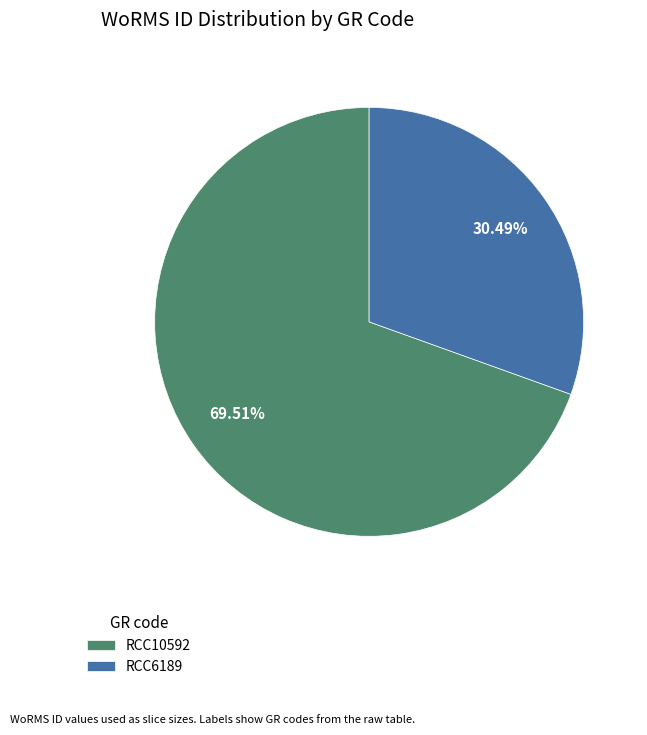

Which category has the smallest portion of the pie?

RCC6189